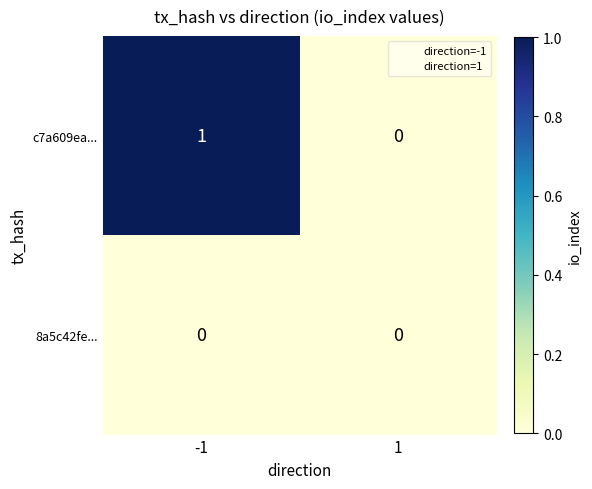

Is the value of 8a5c42fe... at -1 greater than the value of c7a609ea... at -1?

No